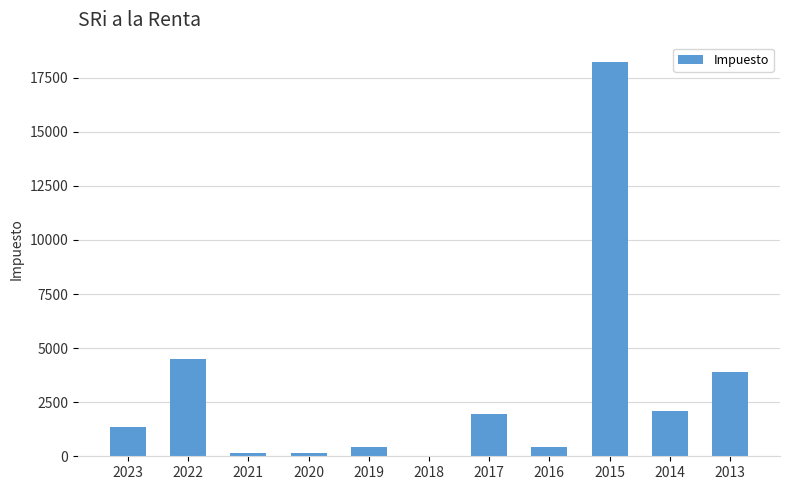

What is the sum of the values at 2015 and 2018?

18211.1